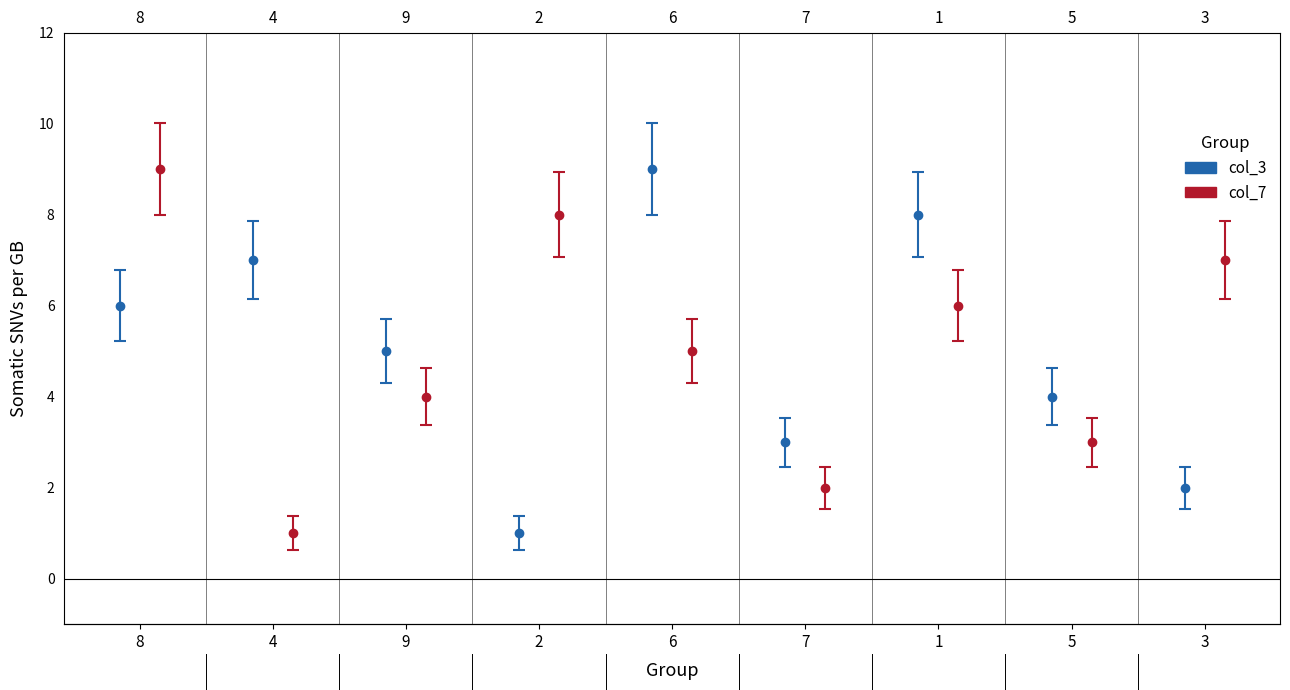

Between 4 and 2, which is larger?

4